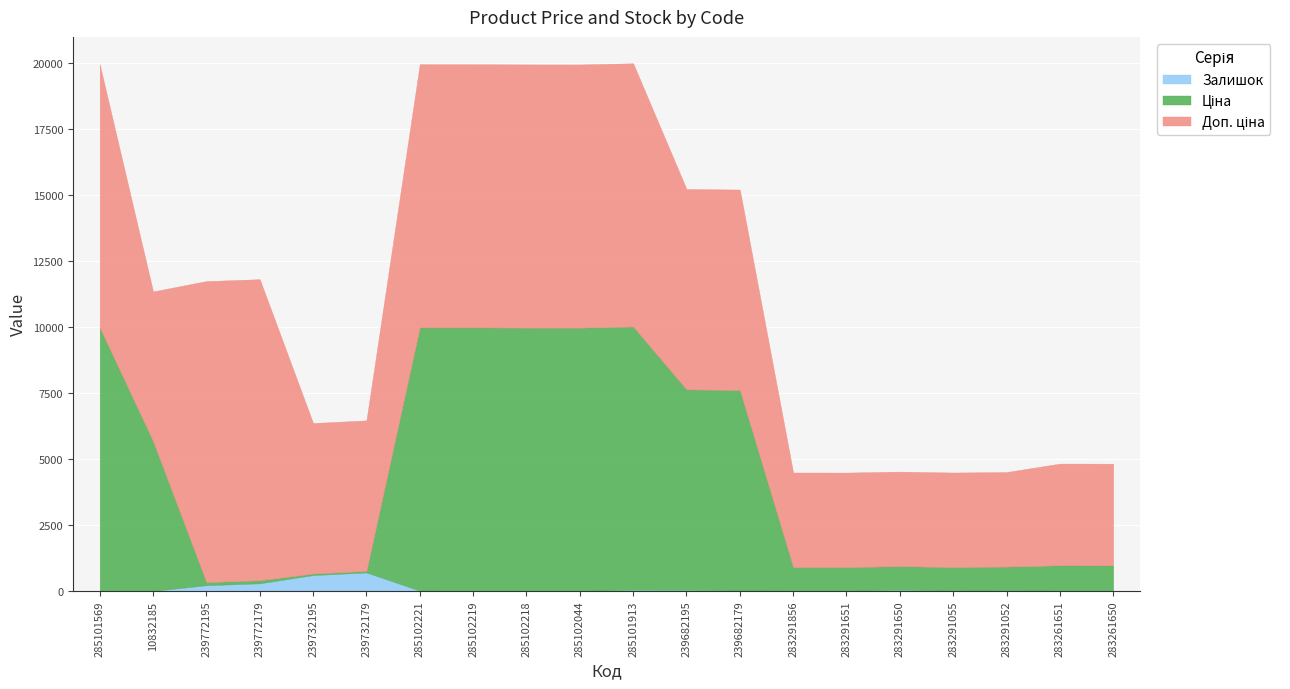

At which category is the sum across all series the highest?

285101913